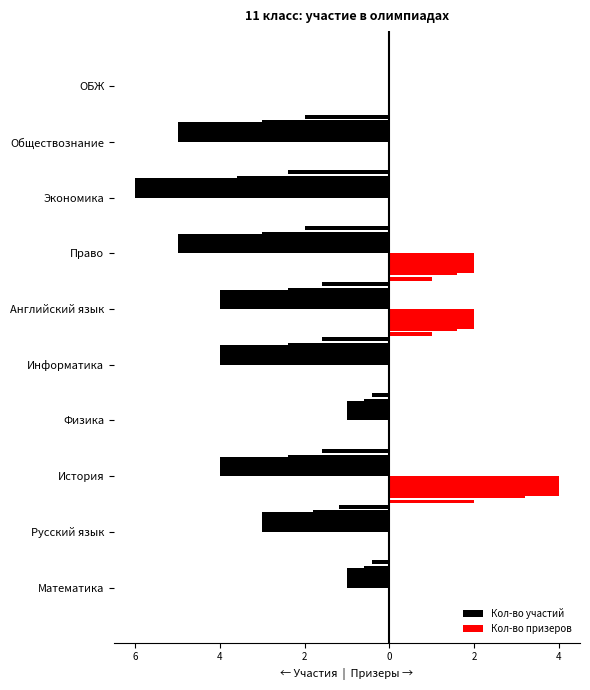

Rank the series by their maximum value, from lowest to highest.

Кол-во участий, Кол-во призеров